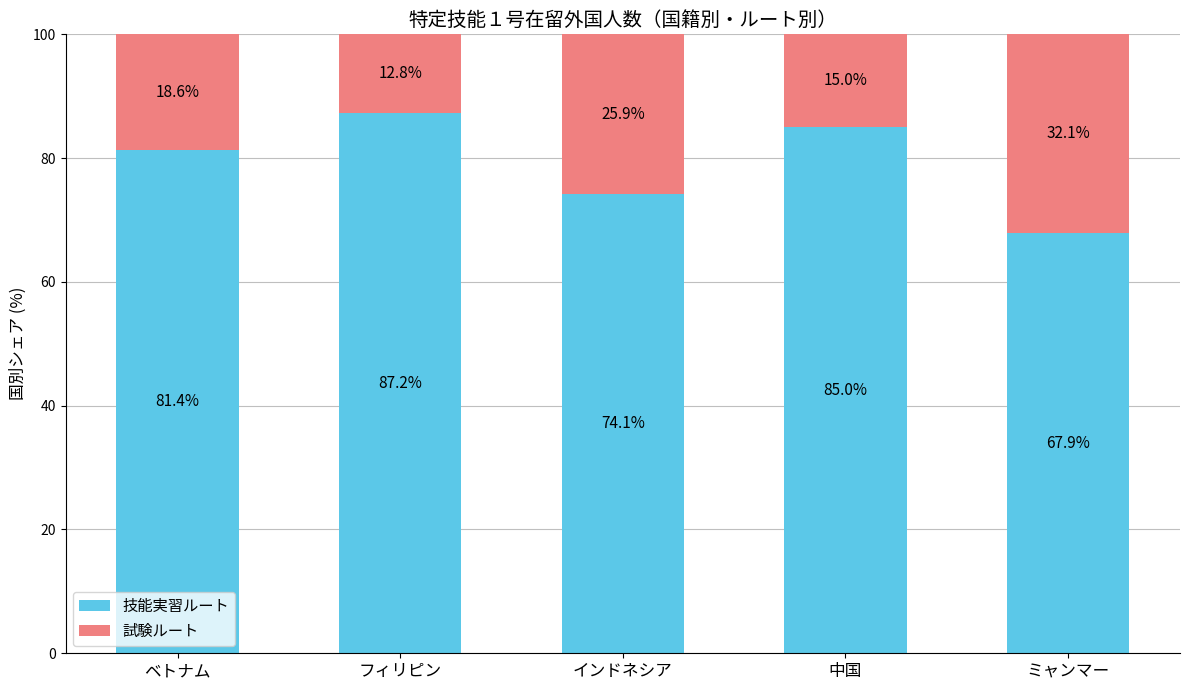

At which label does 技能実習ルート reach its peak?

フィリピン